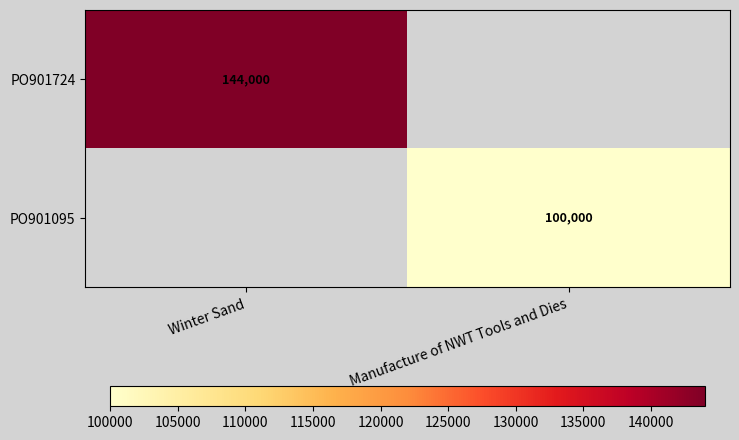

Is it true that PO901724 equals 144000 at Winter Sand?

True